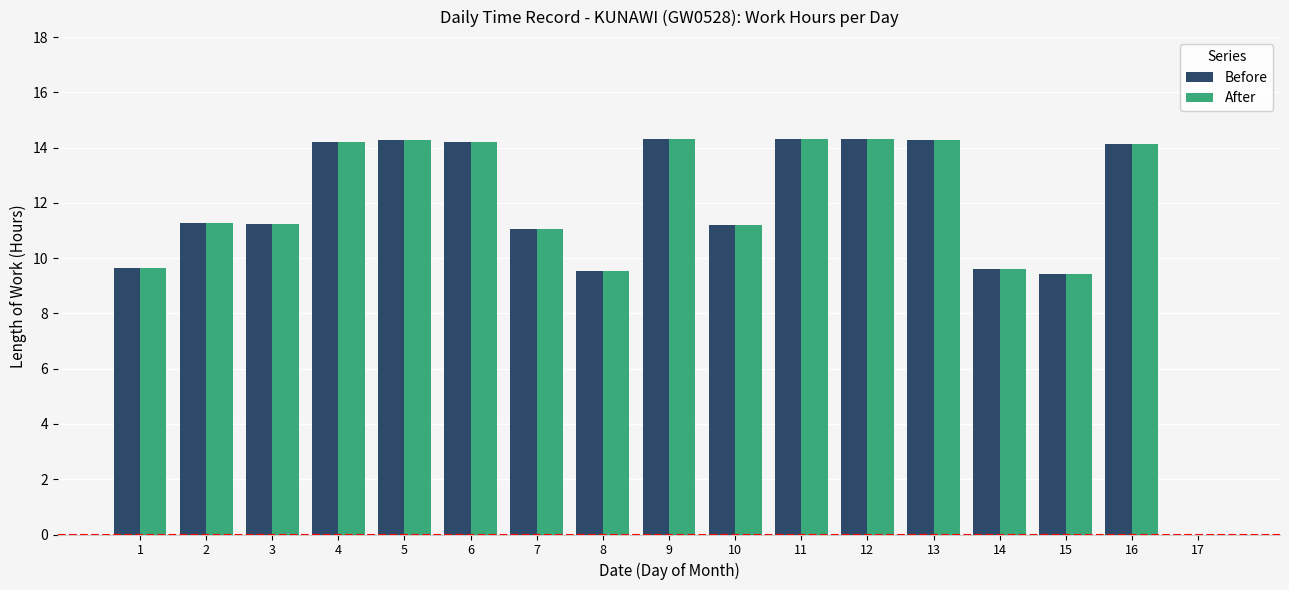

What is the maximum value shown in the chart?

14.3